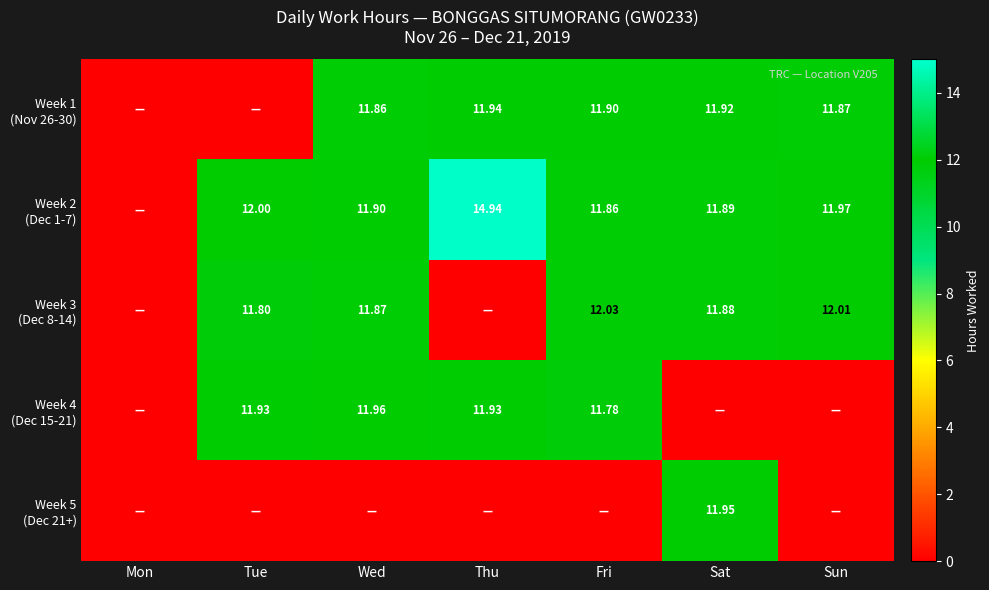

What is the difference between the second highest and minimum values in the Week 1 (Nov 26-30) series?

11.9